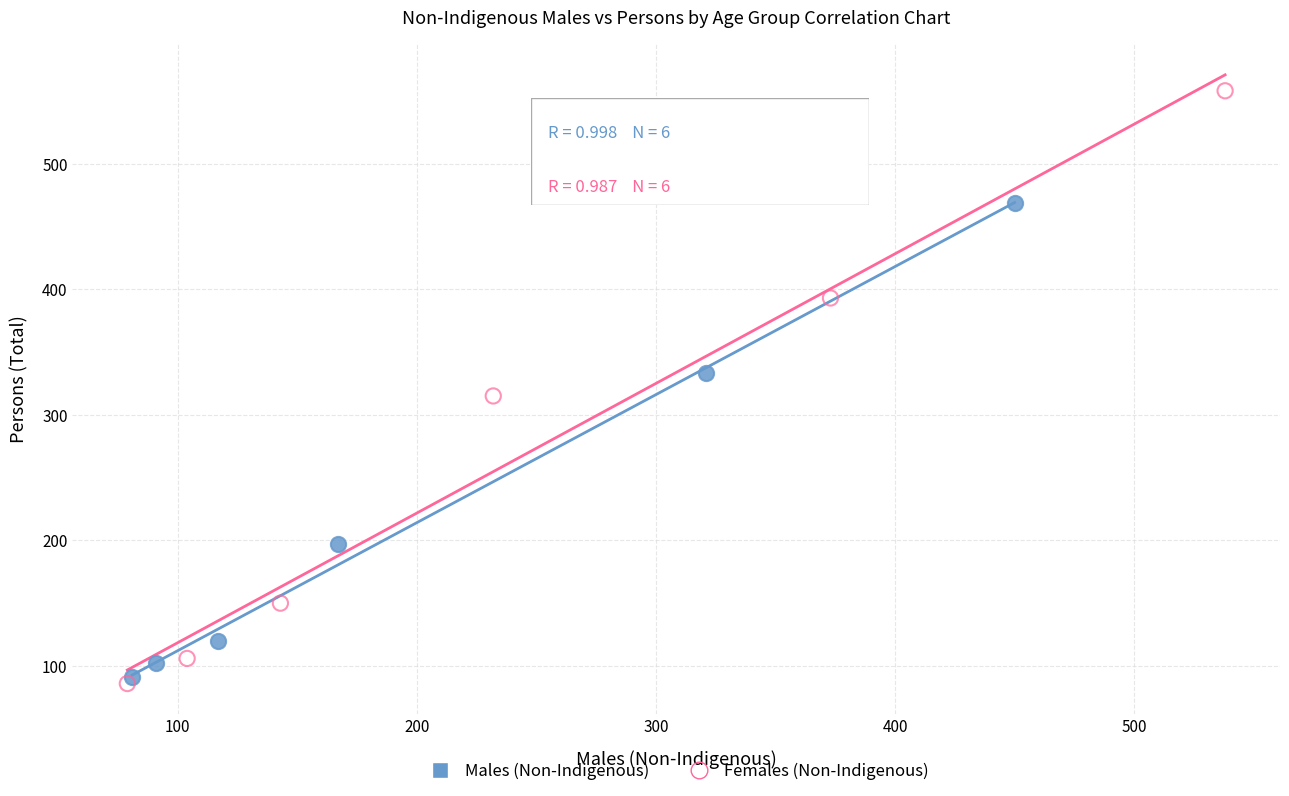

Which series has the largest Y range (max minus min)?

Females (Non-Indigenous)